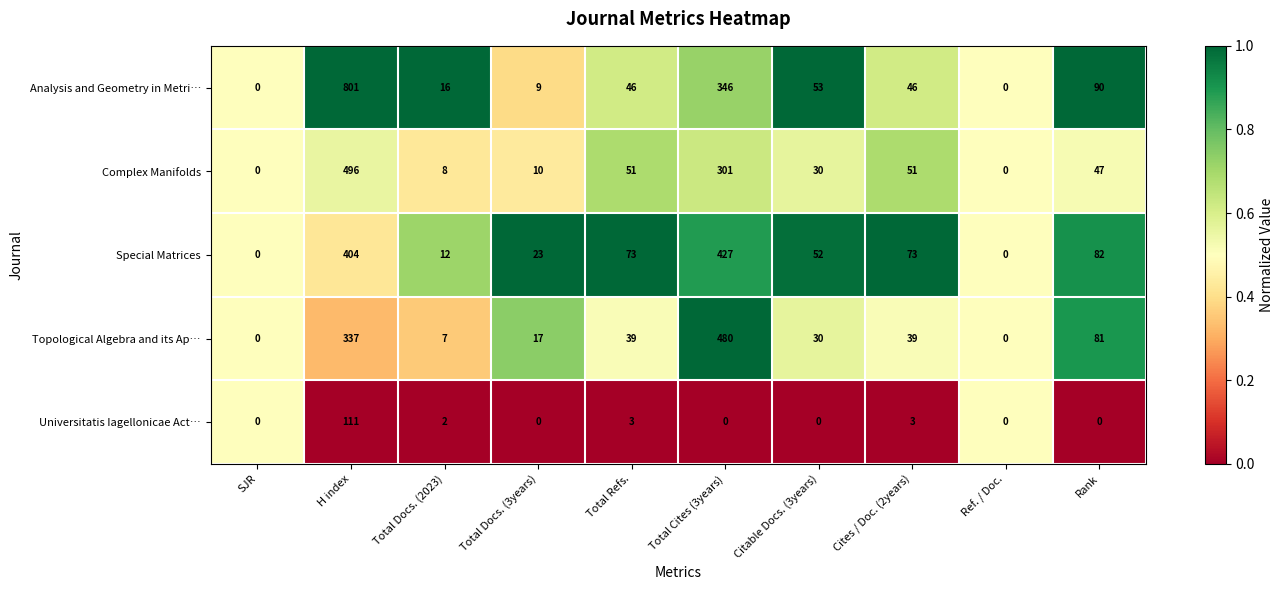

How many series are shown in this chart?

5